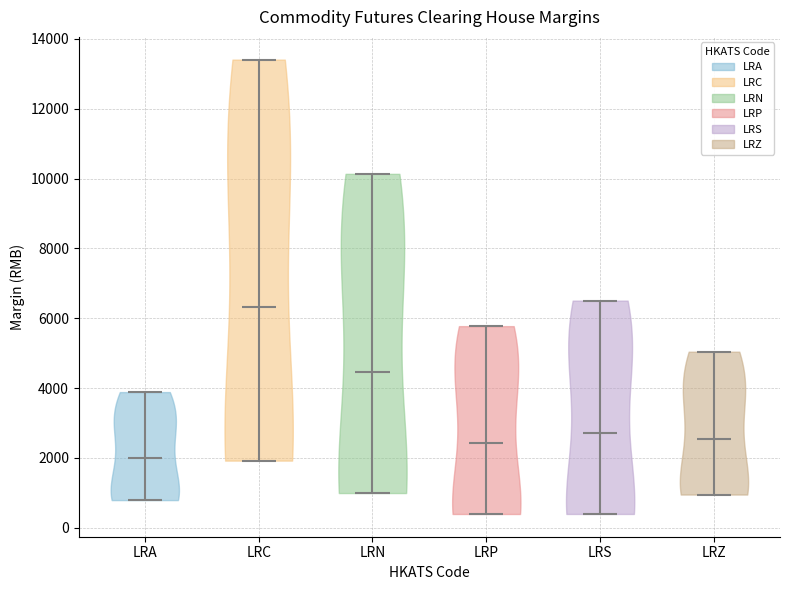

What is the lowest point the violin for LRN reaches on the y-axis? The values are not printed on the chart, so give them approximately, as read against the axis.

1000